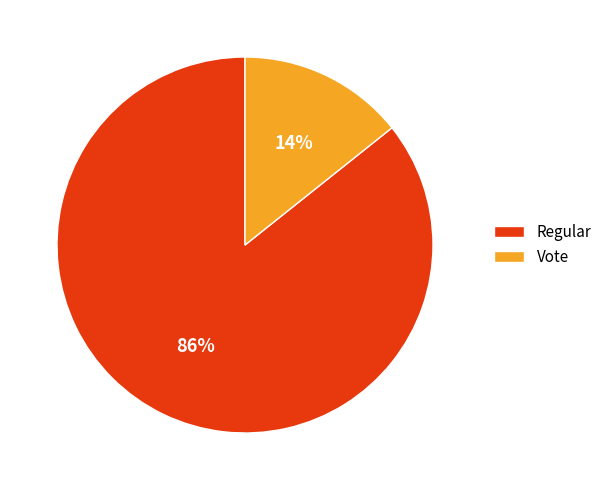

Rank the categories by value from highest to lowest.

Regular, Vote